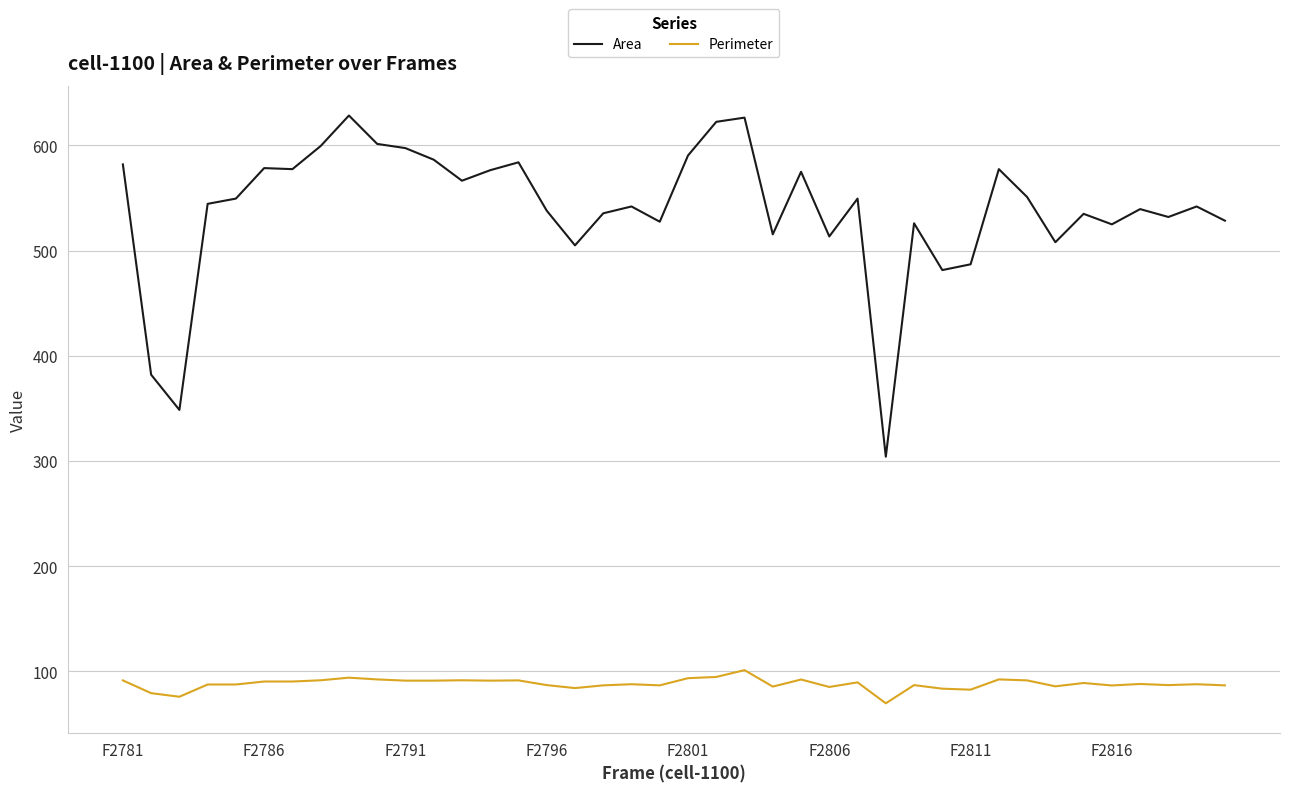

Which series has the widest spread of values?

Area